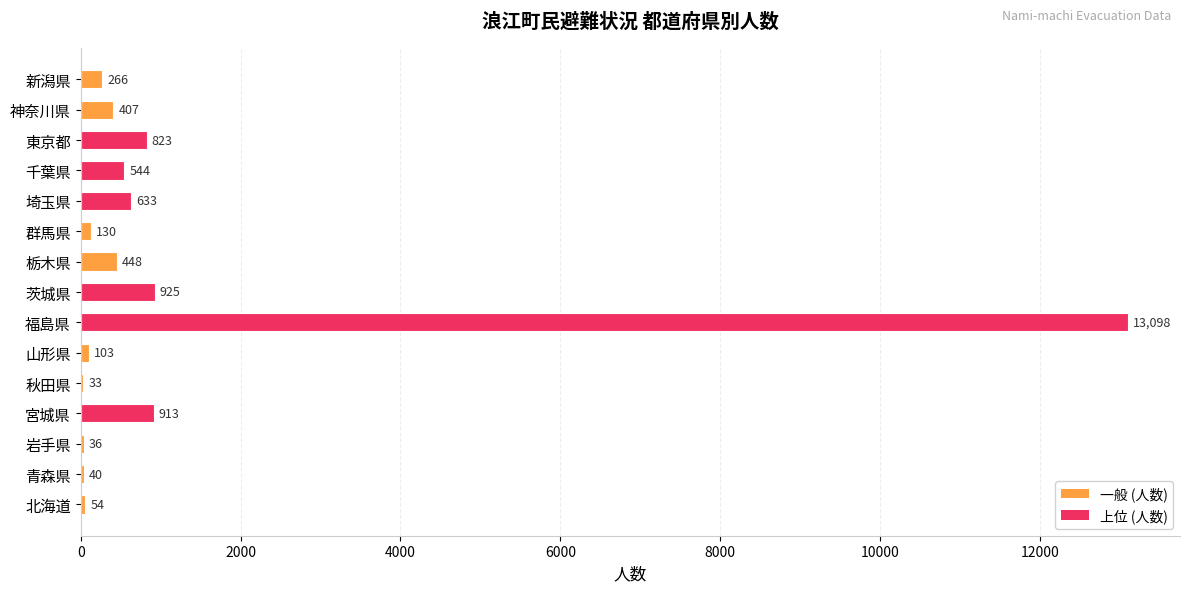

Which label corresponds to the largest value in the chart?

福島県